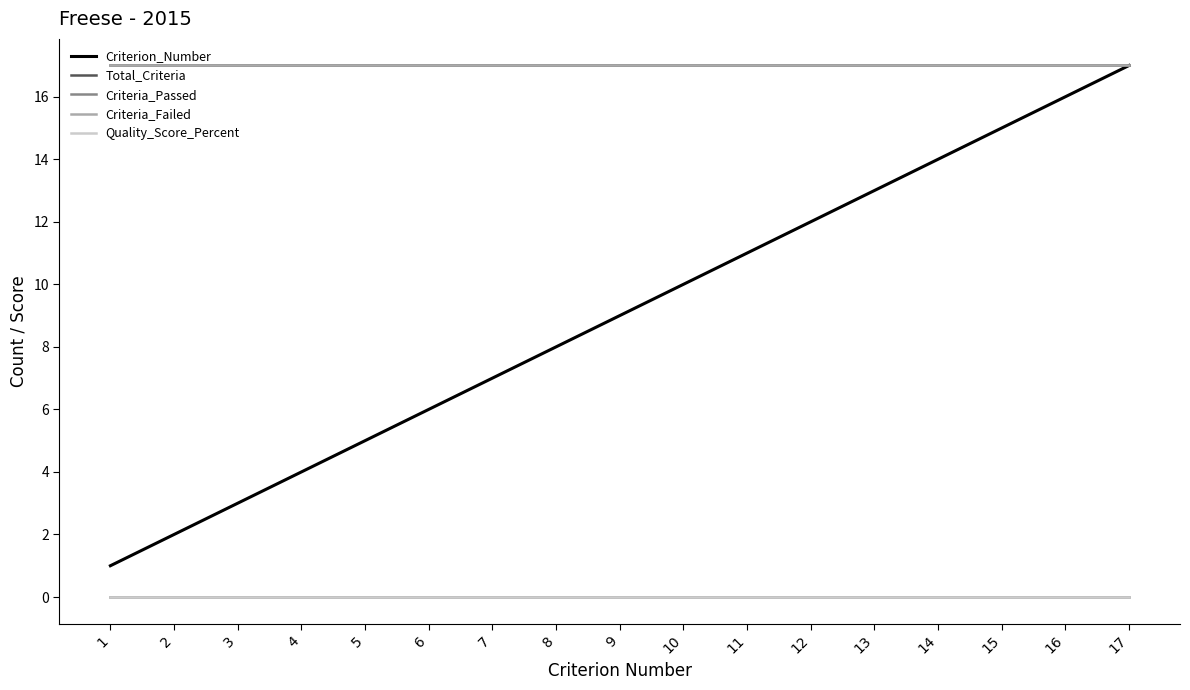

At which category is the sum across all series the highest?

17